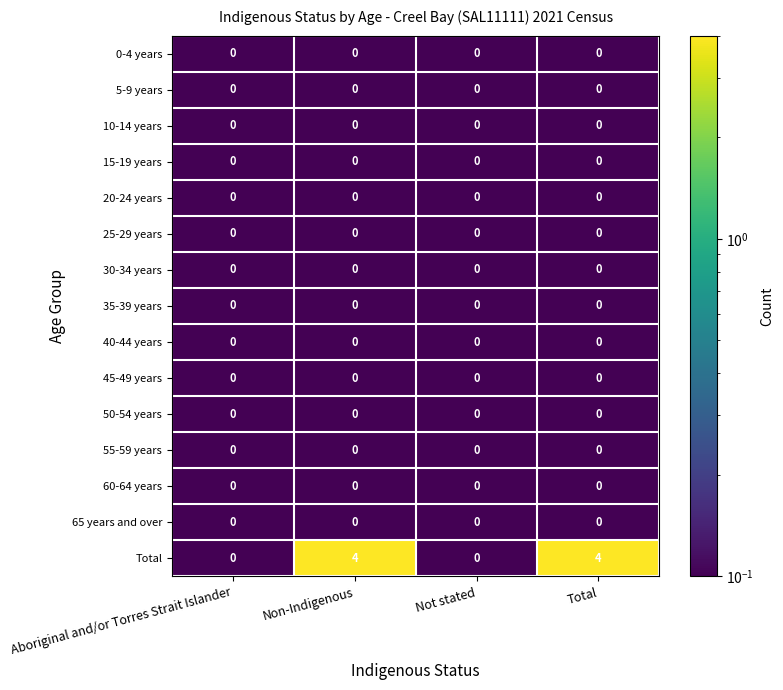

The value of 60-64 years at Not stated is 0. True or false?

True